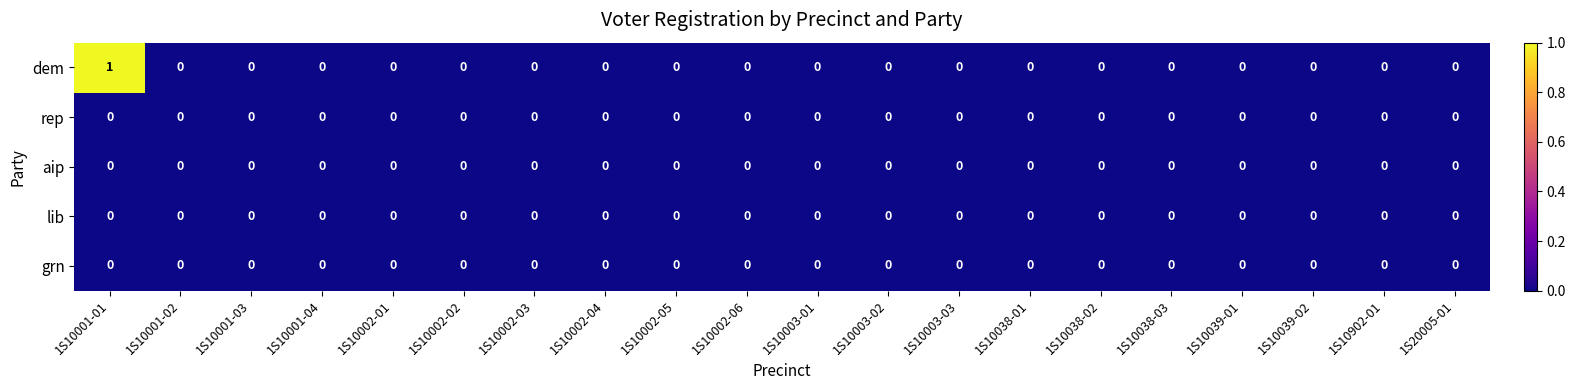

Which series has the largest total across all categories?

dem